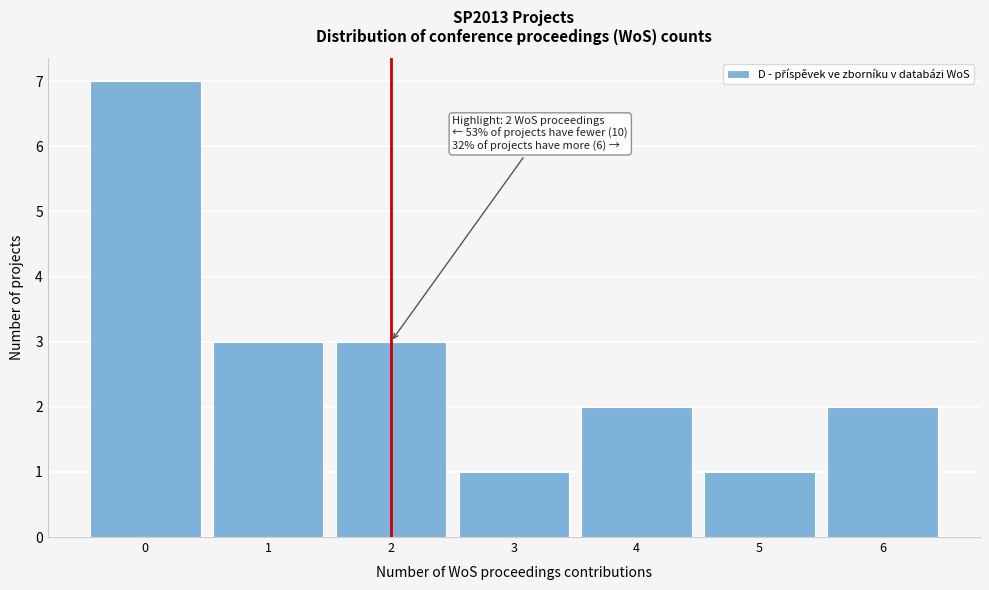

Which range on the x-axis has the tallest bar?

-0.5 to 0.5